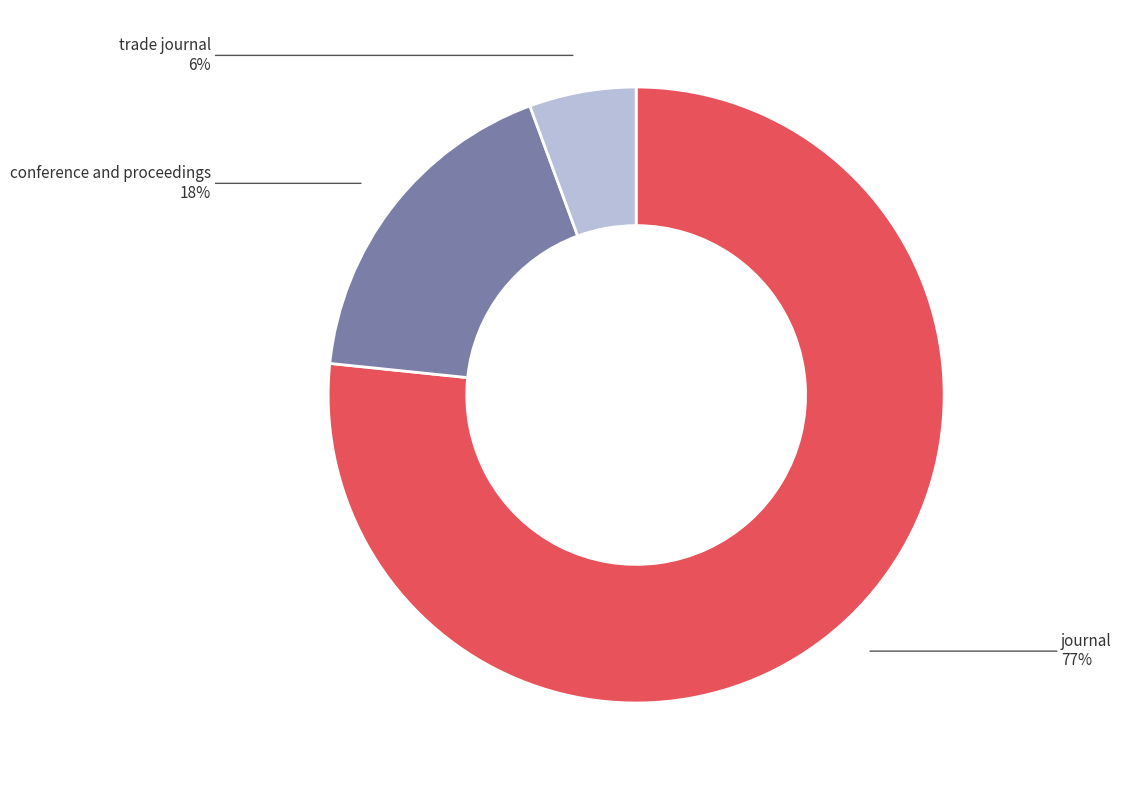

Does any single category account for the majority?

Yes